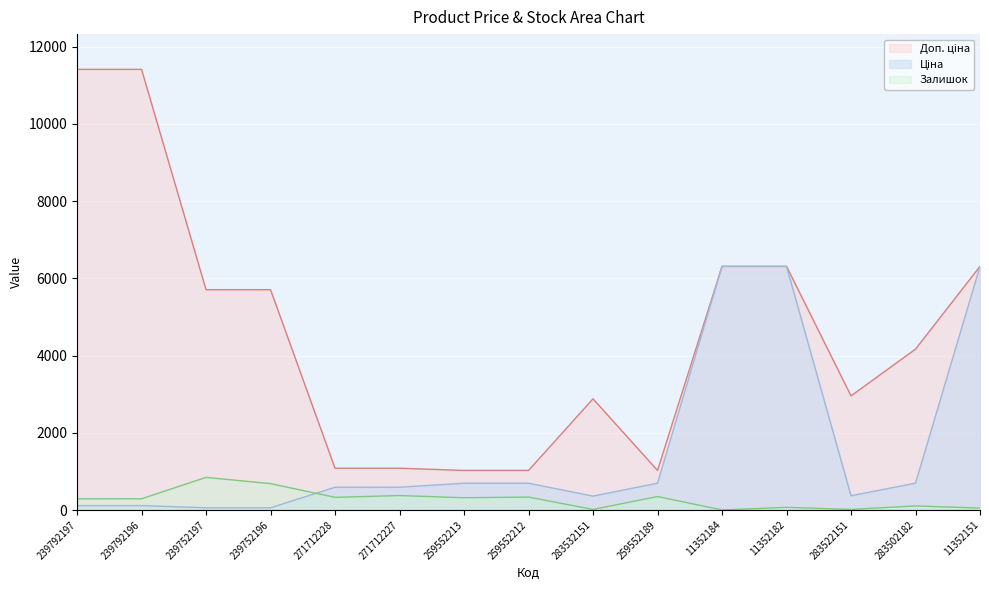

Where do Ціна and Залишок first cross each other?

239752196 and 271712228